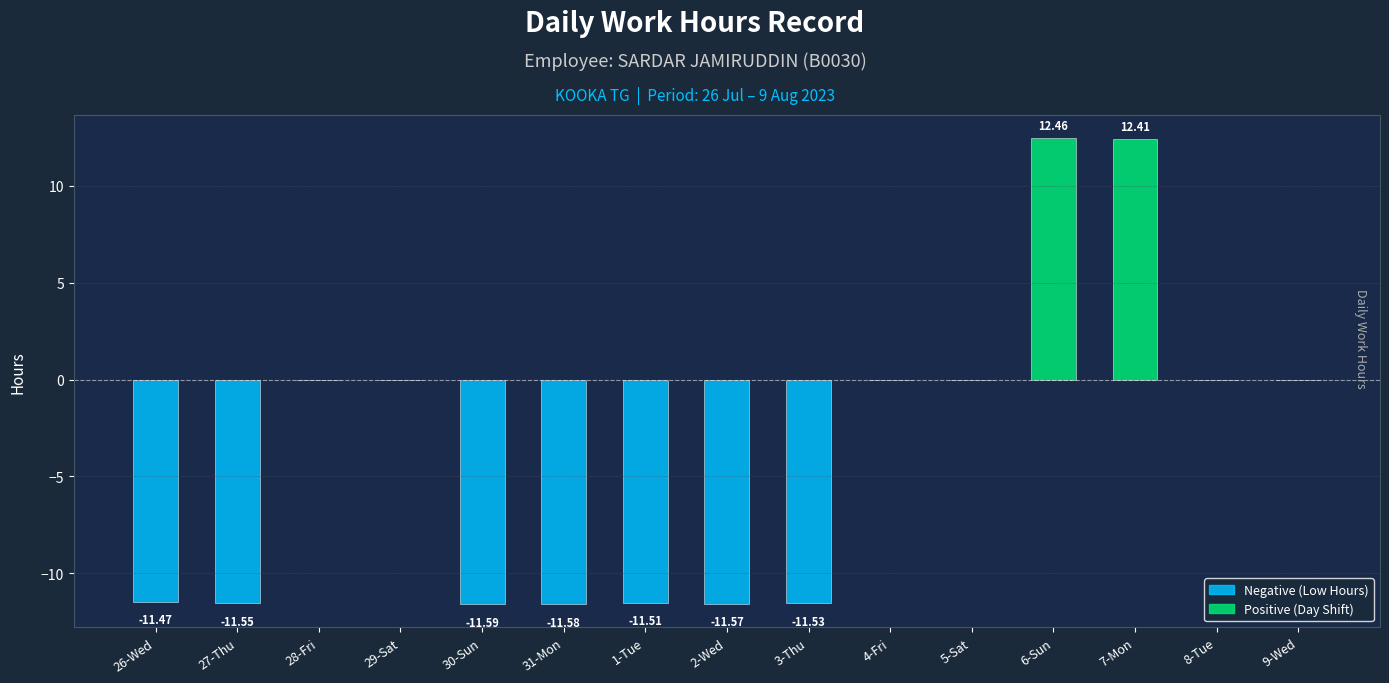

What is the sum of all values?

-55.9